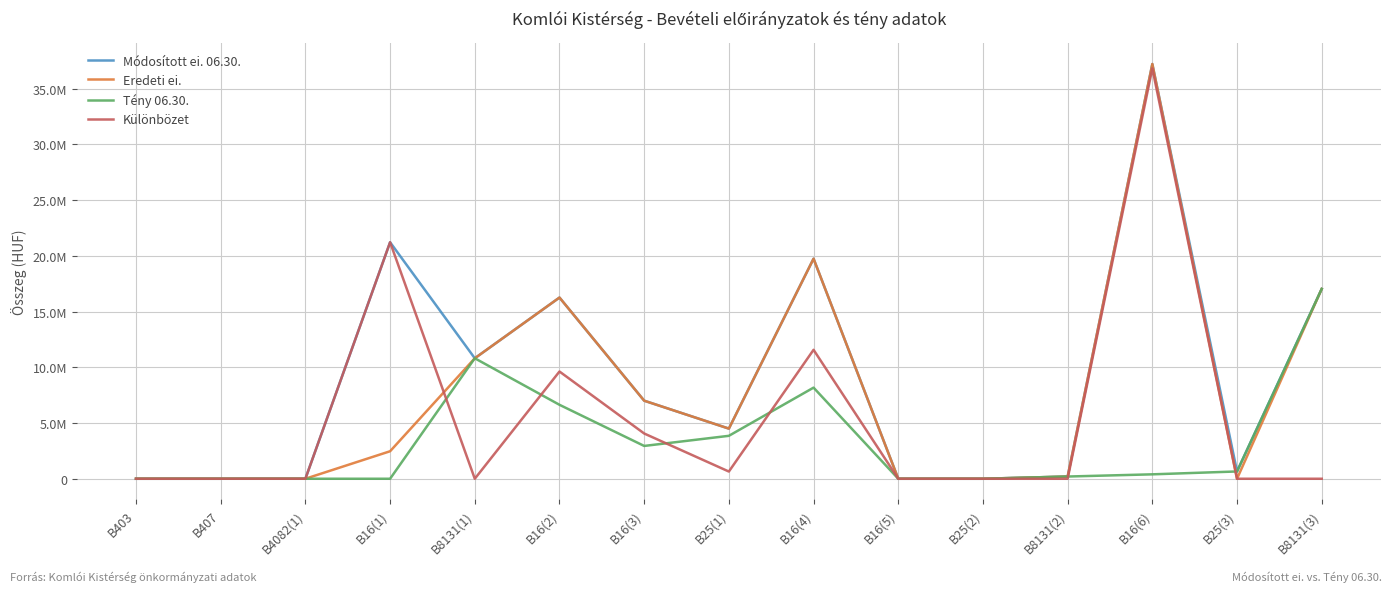

What is the maximum value for Különbözet?

36817995